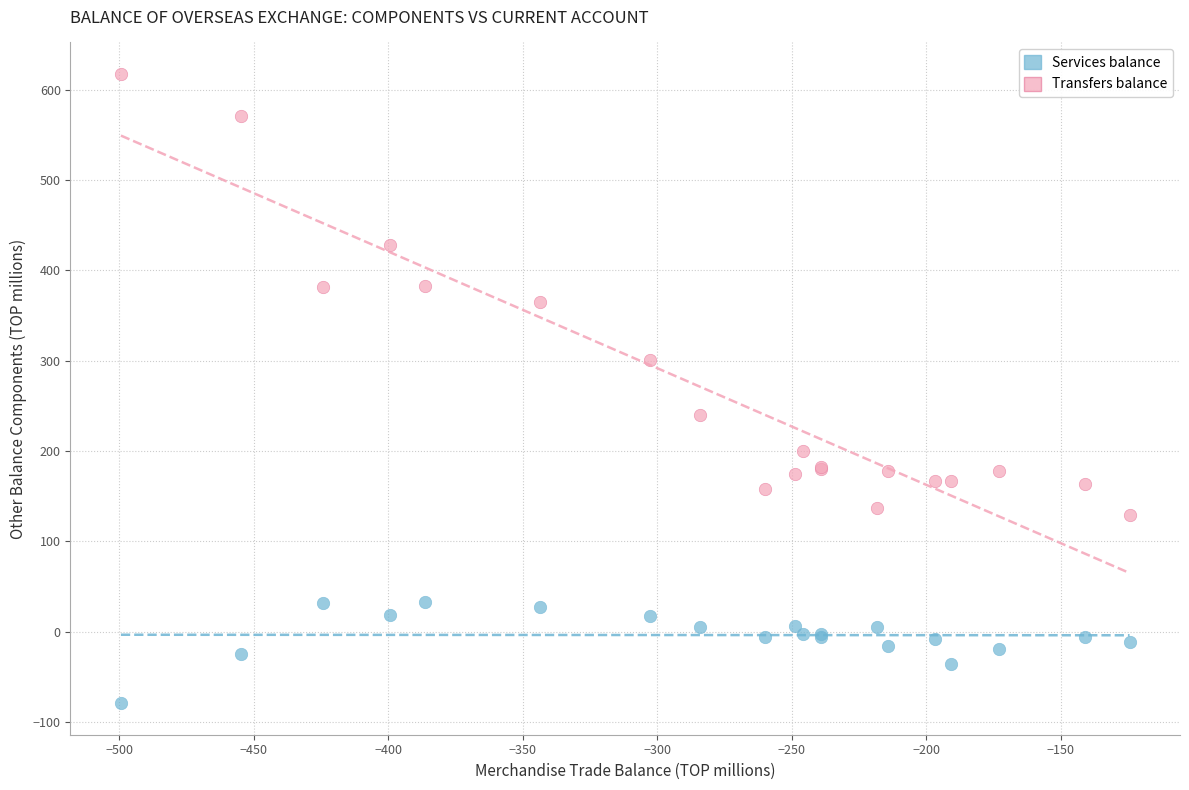

Which series contains the lowest Y value?

Services balance